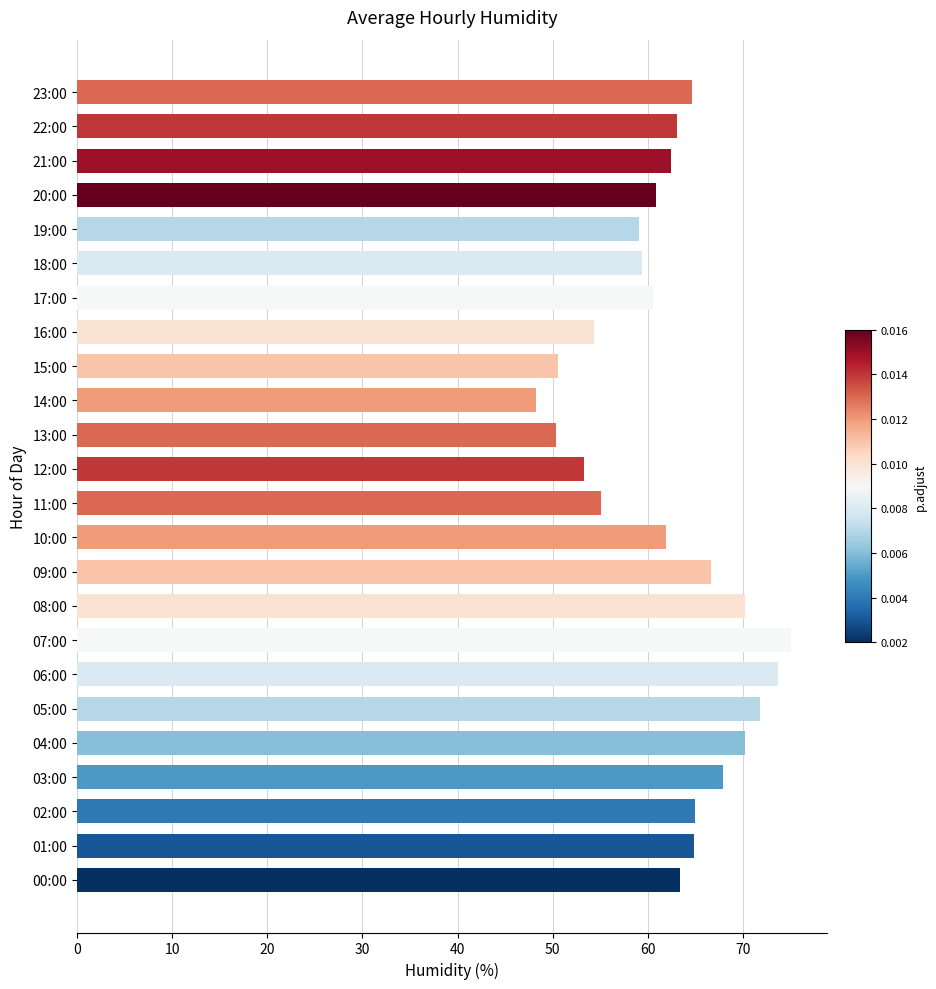

What is the difference between the values at 22:00 and 11:00?

8.0